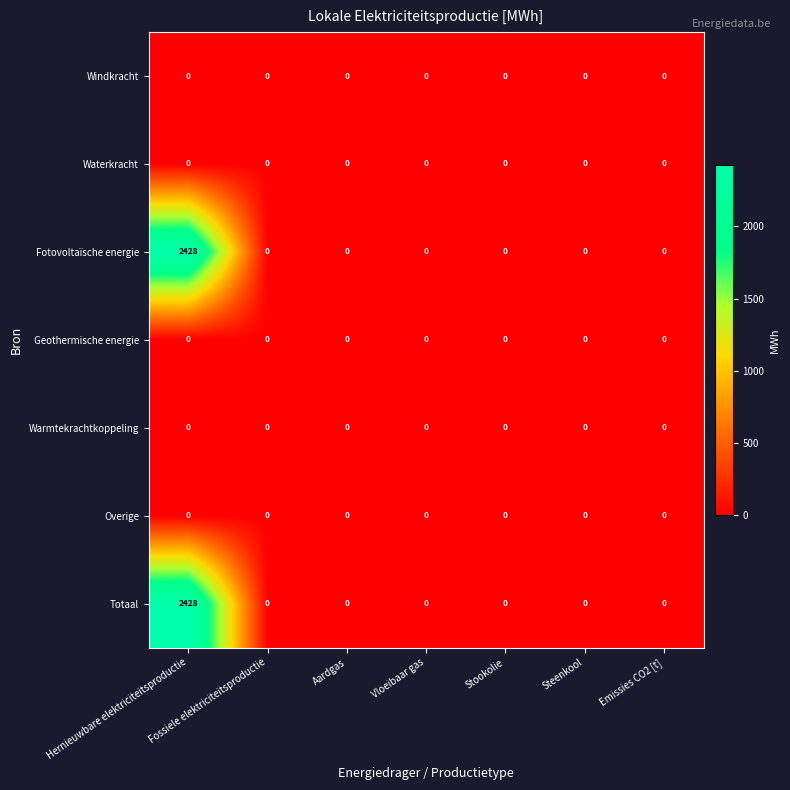

What is the maximum value shown in the chart?

2428